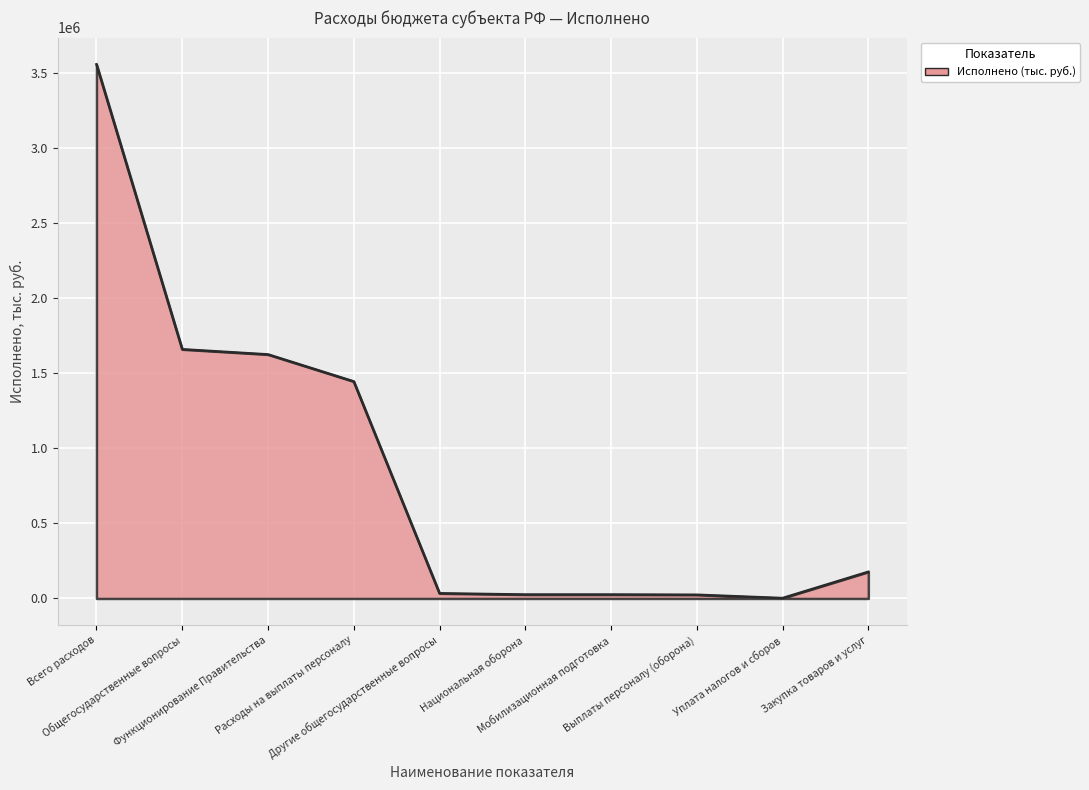

What is the maximum value shown in the chart?

3560359.4